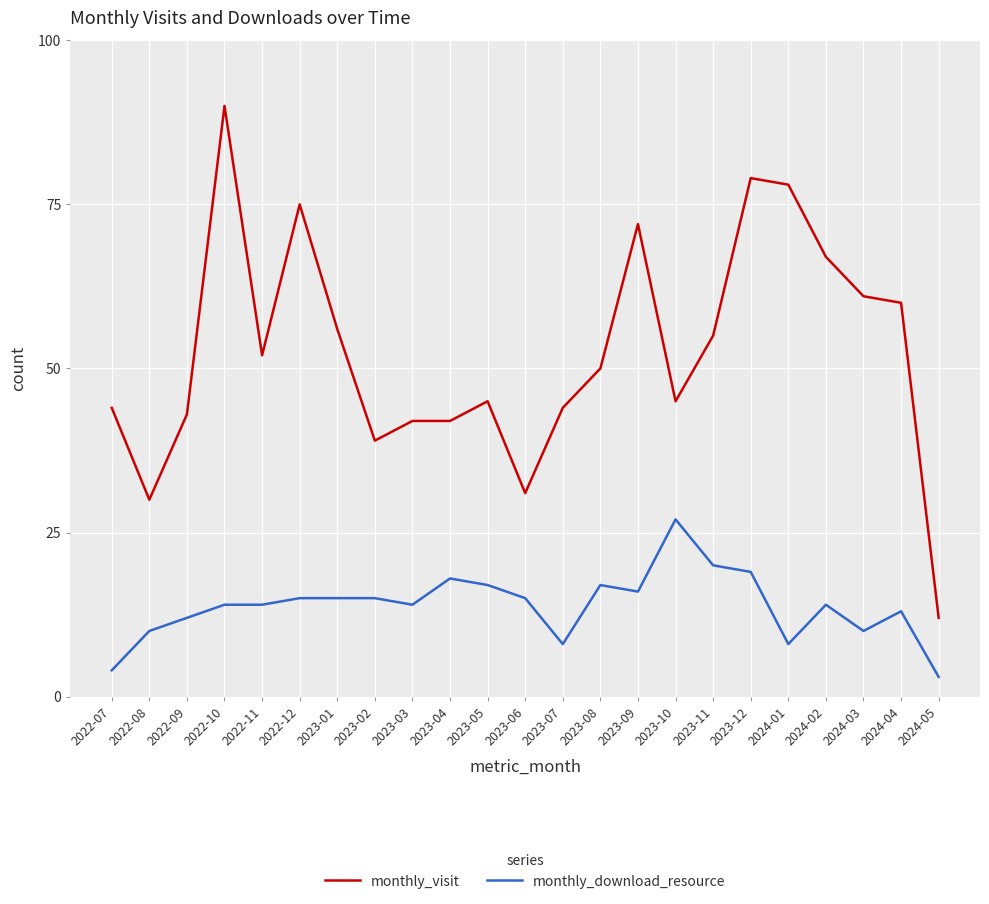

Which series has the largest total across all categories?

monthly_visit